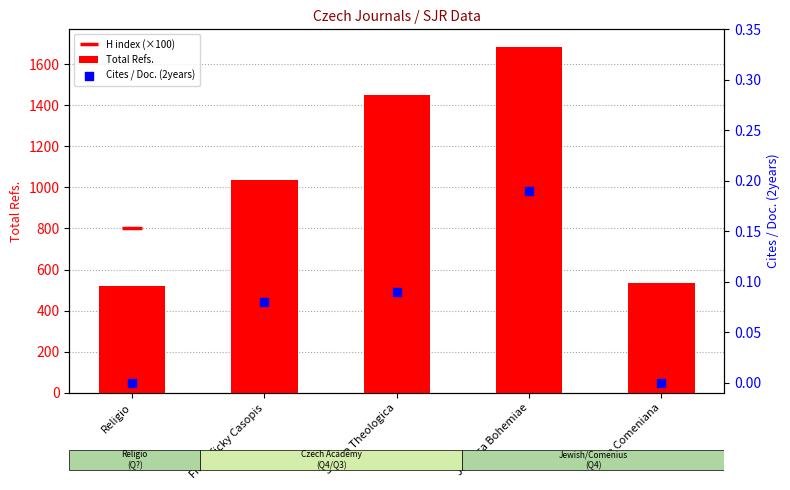

Which series has the largest total across all categories?

Total Refs.